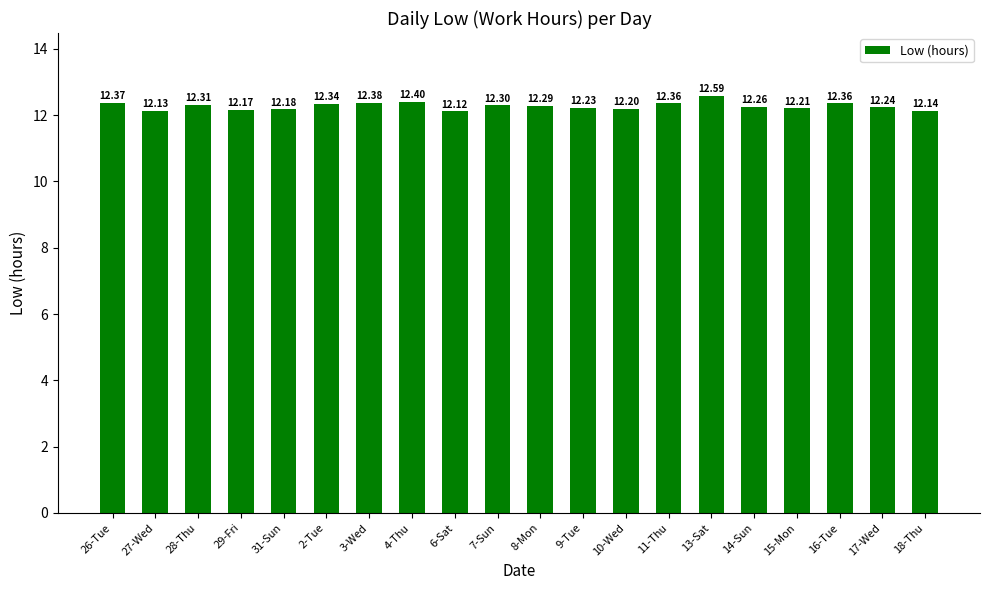

Approximately how many times larger is the value at 17-Wed compared to 2-Tue?

1.0